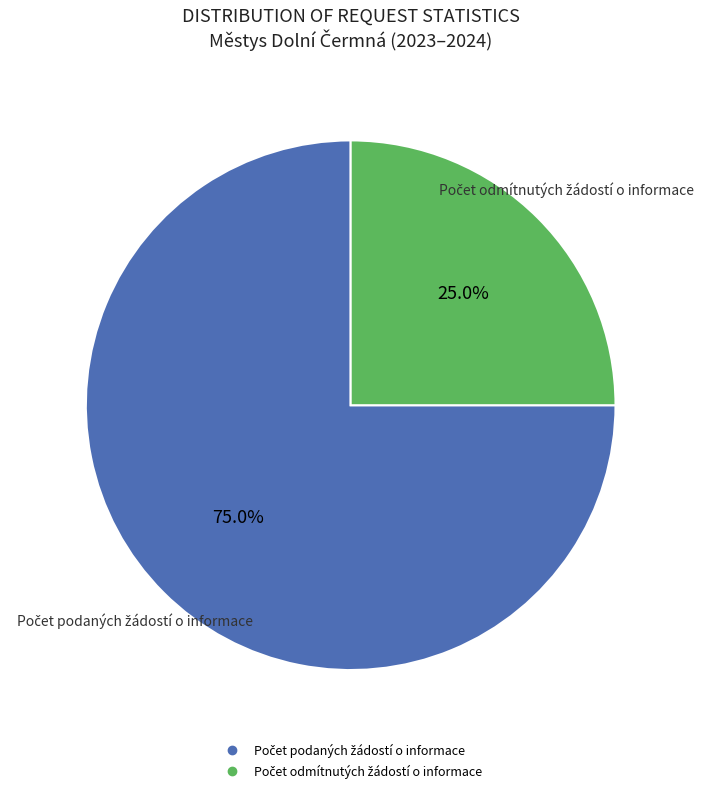

Is there a majority slice in this chart?

Yes